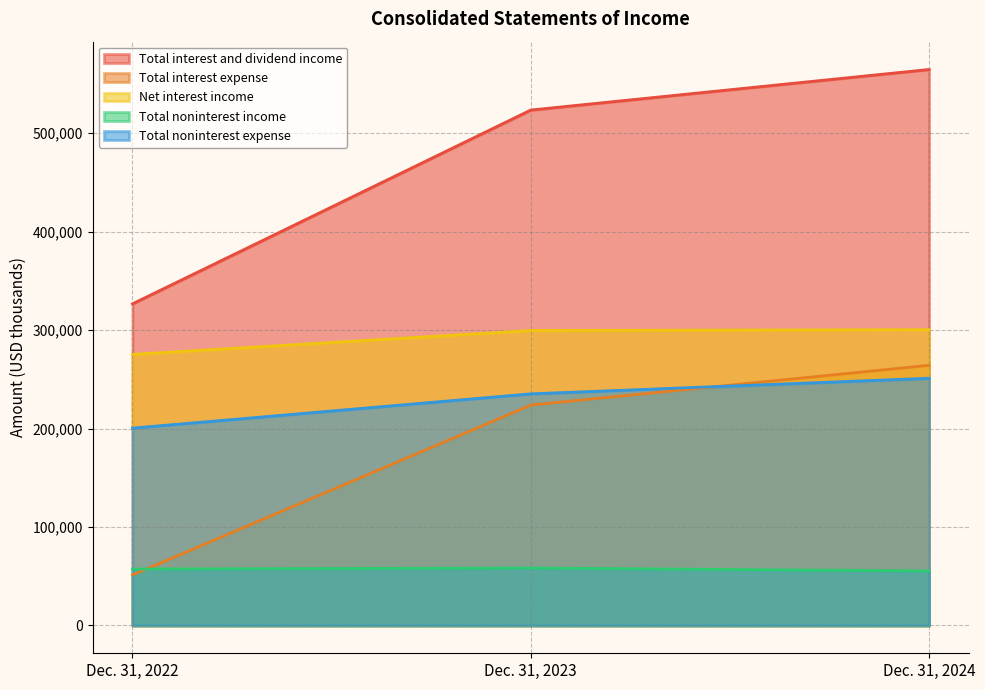

How many lines are shown in the chart?

5